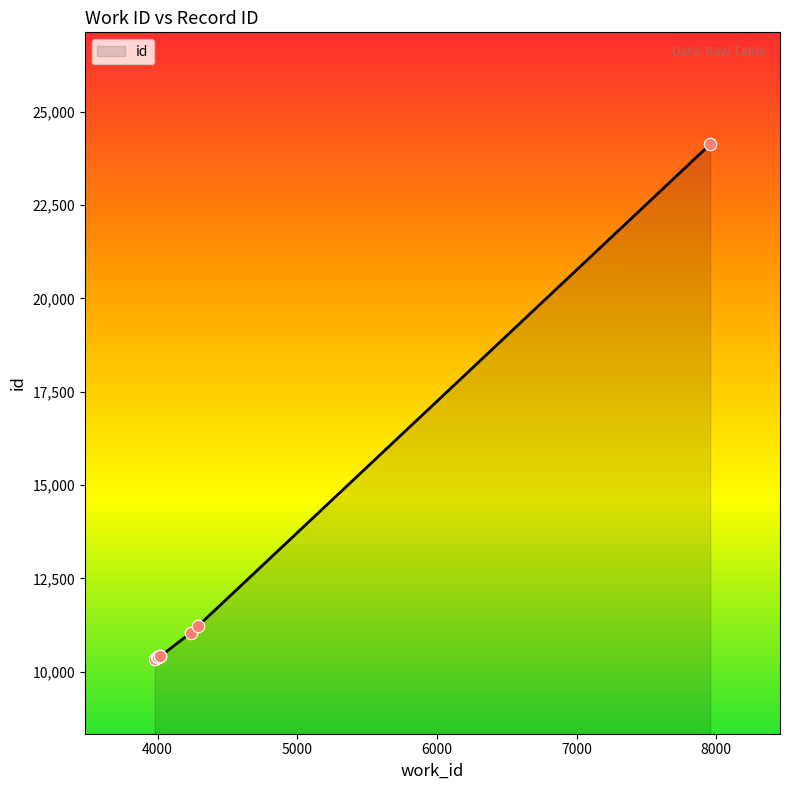

What is the change in value from 3980 to 3994?

+45